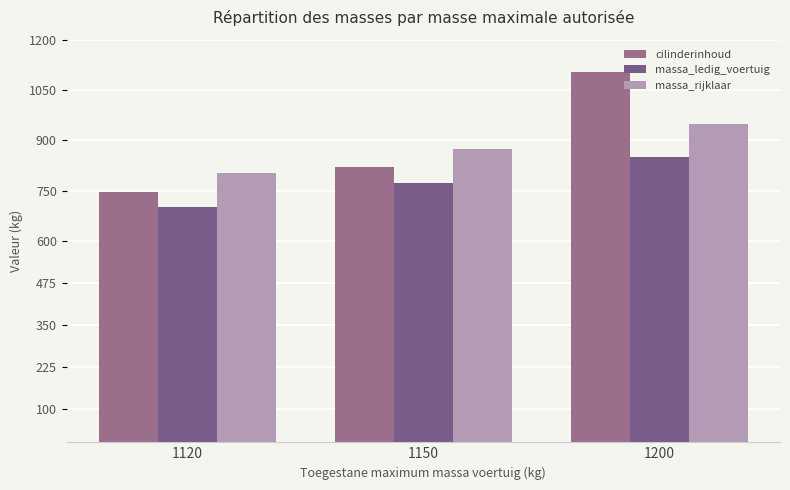

Reading left to right, extract all data points from this chart.

cilinderinhoud: 747.0	822.0	1104.0
massa_ledig_voertuig: 702.5	773.0	849.0
massa_rijklaar: 802.5	873.0	949.0